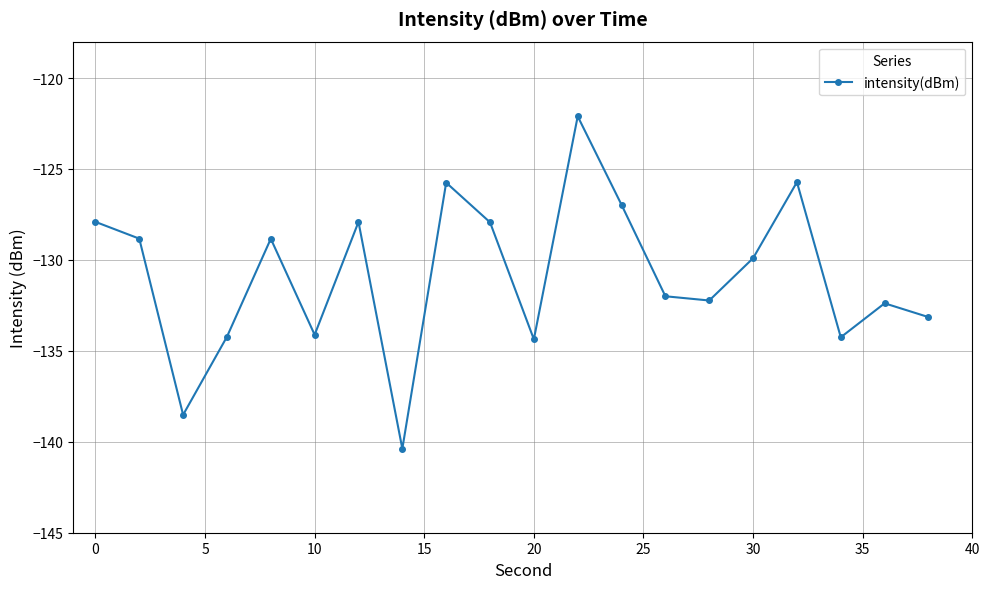

How many interior local valleys (lower than both neighbors) does the data have?

6